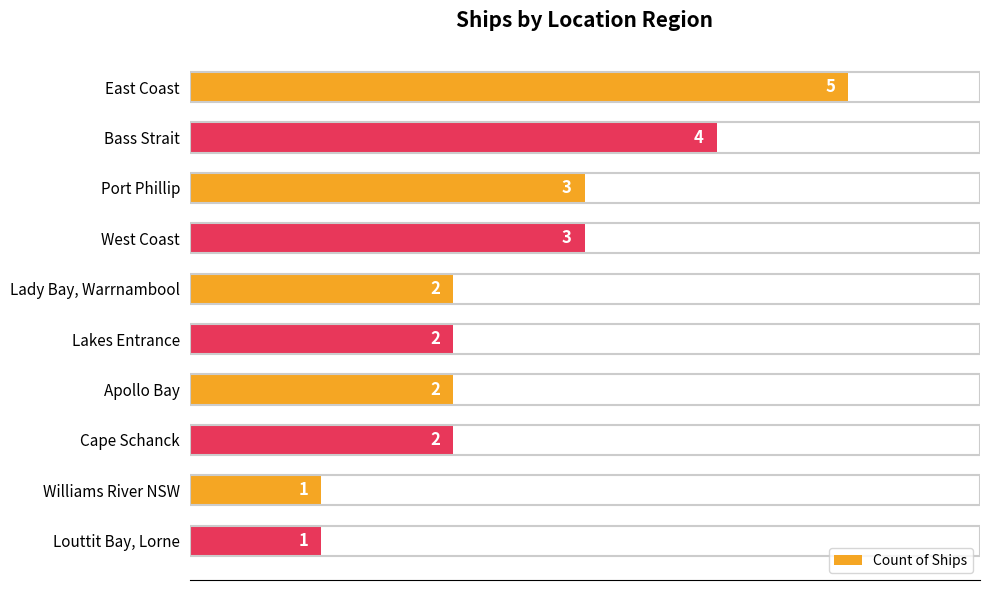

How many values are between 2 and 3?

6